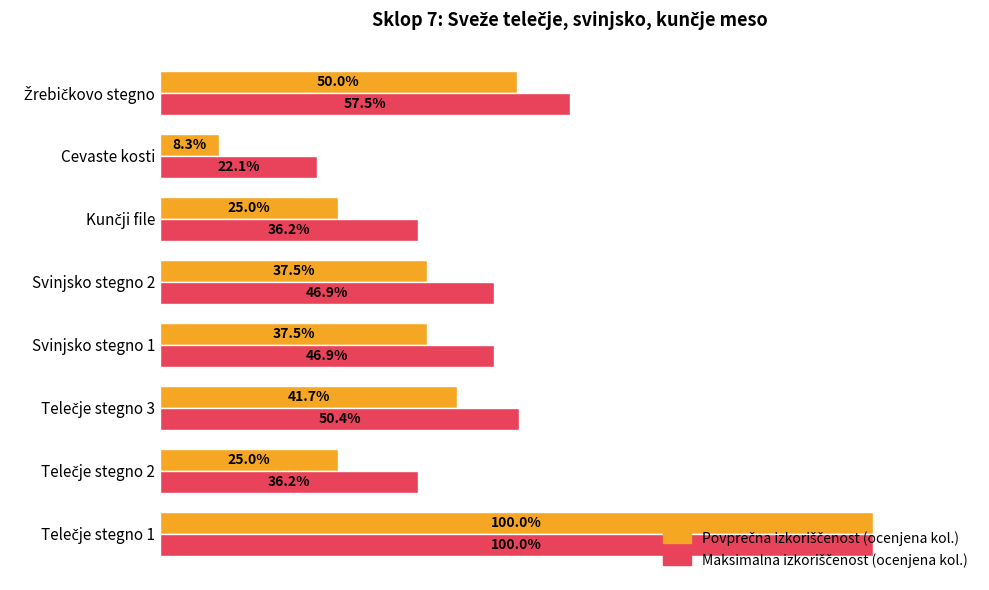

Which label corresponds to the smallest value in the chart?

Cevaste kosti